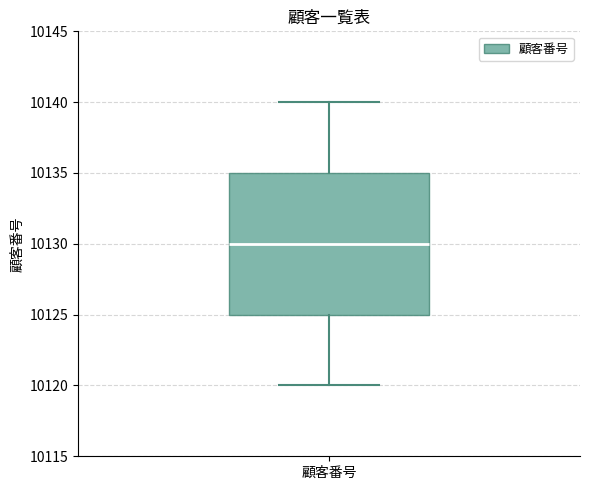

Read this box plot against the y-axis: the position of the median line, the range covered by the box, and the ends of both whiskers. The values are not printed on the chart, so give them approximately, as read against the axis.

median 10130, box 10125 to 10135, whiskers 10120 to 10140